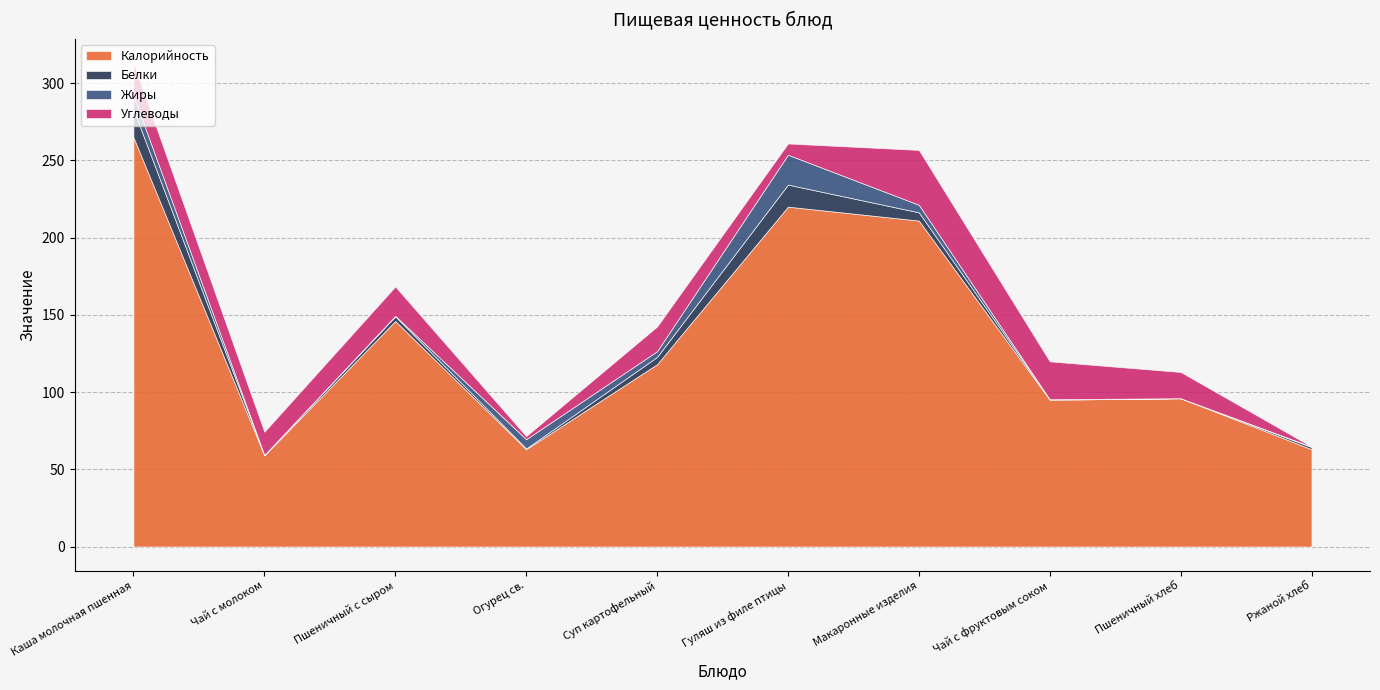

Between Пшеничный хлеб and Ржаной хлеб, which series saw the biggest shift?

Калорийность